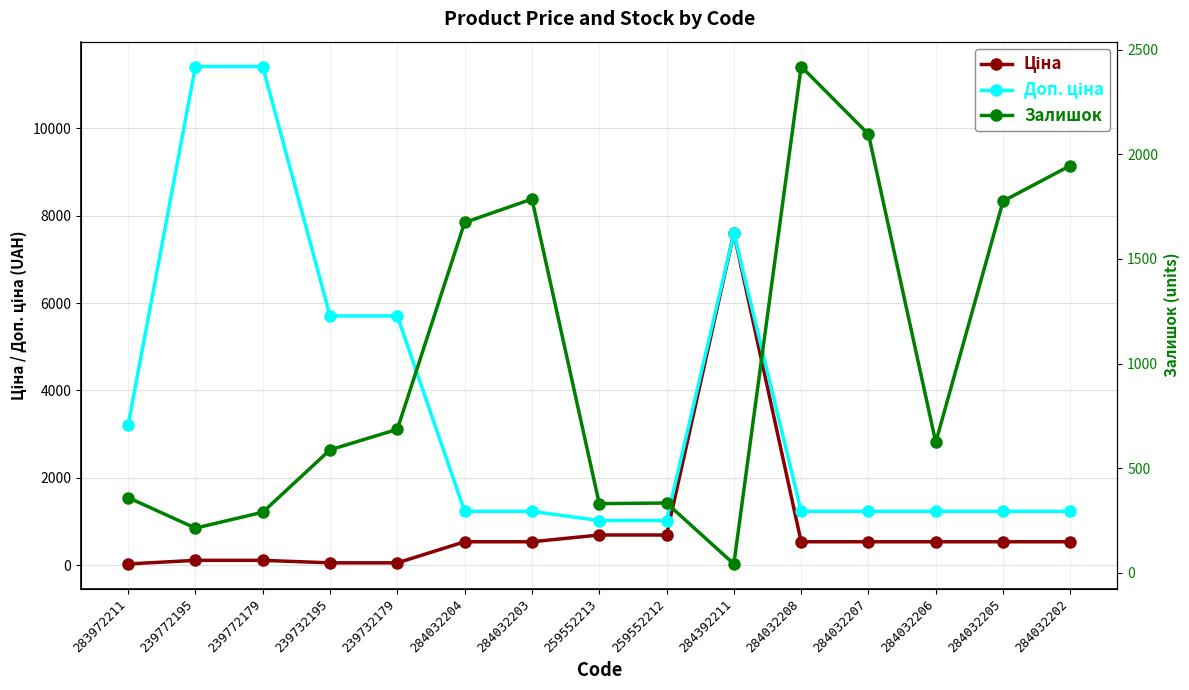

True or false: Ціна has a value of 164.8 at 239772179.

False